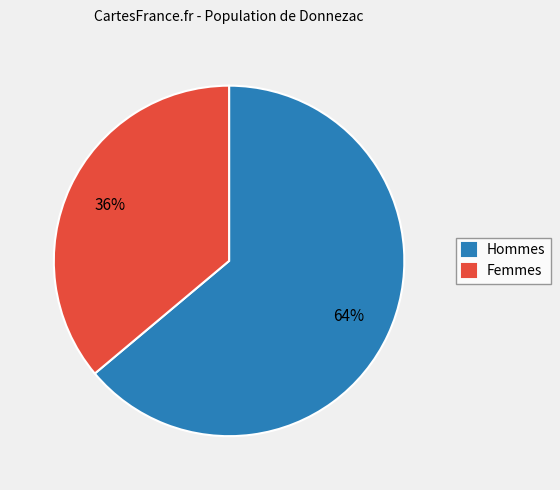

To the nearest percent, what portion does Femmes represent?

36%